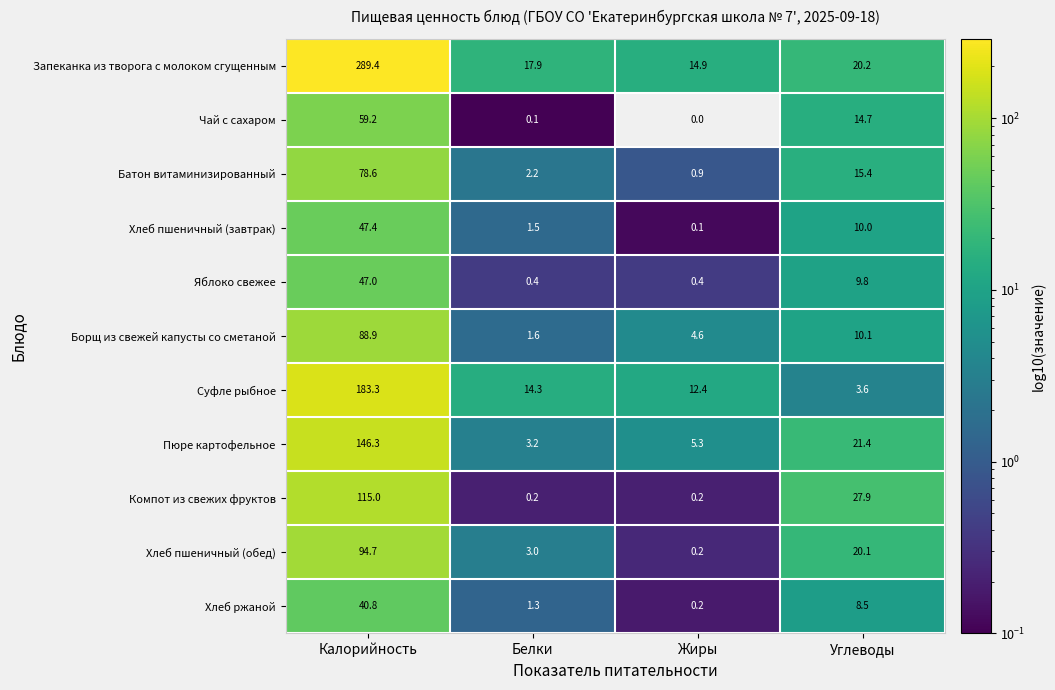

What is the average value of the Хлеб ржаной series?

12.7